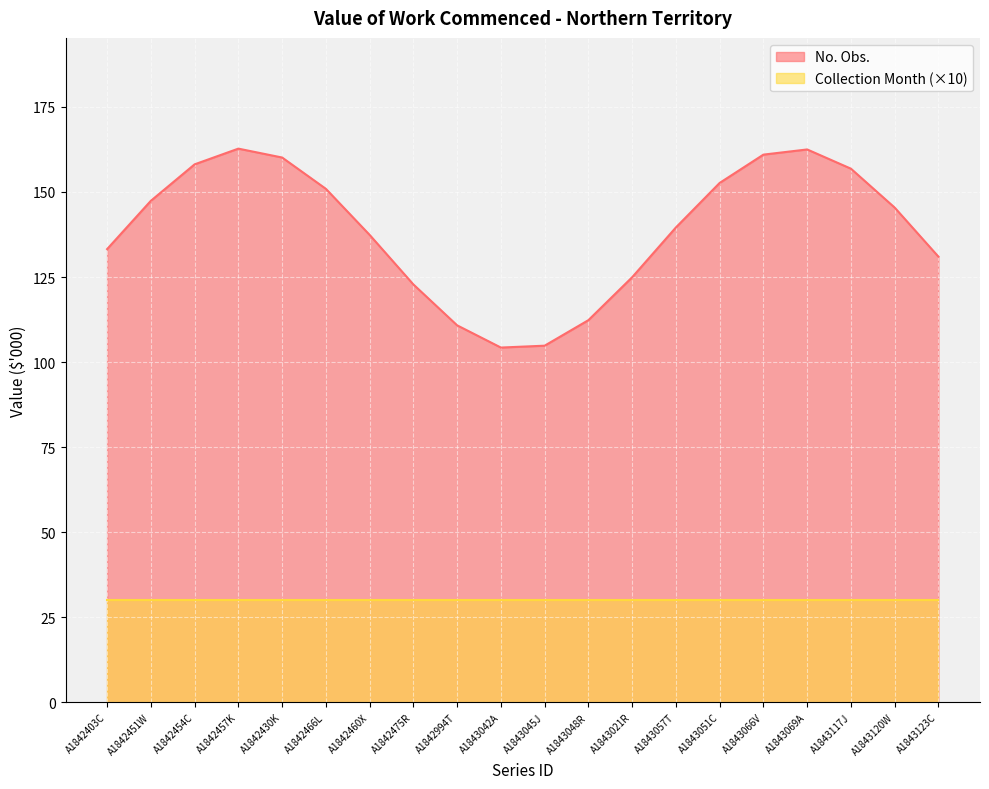

Does the chart display data point markers on the line(s)?

No